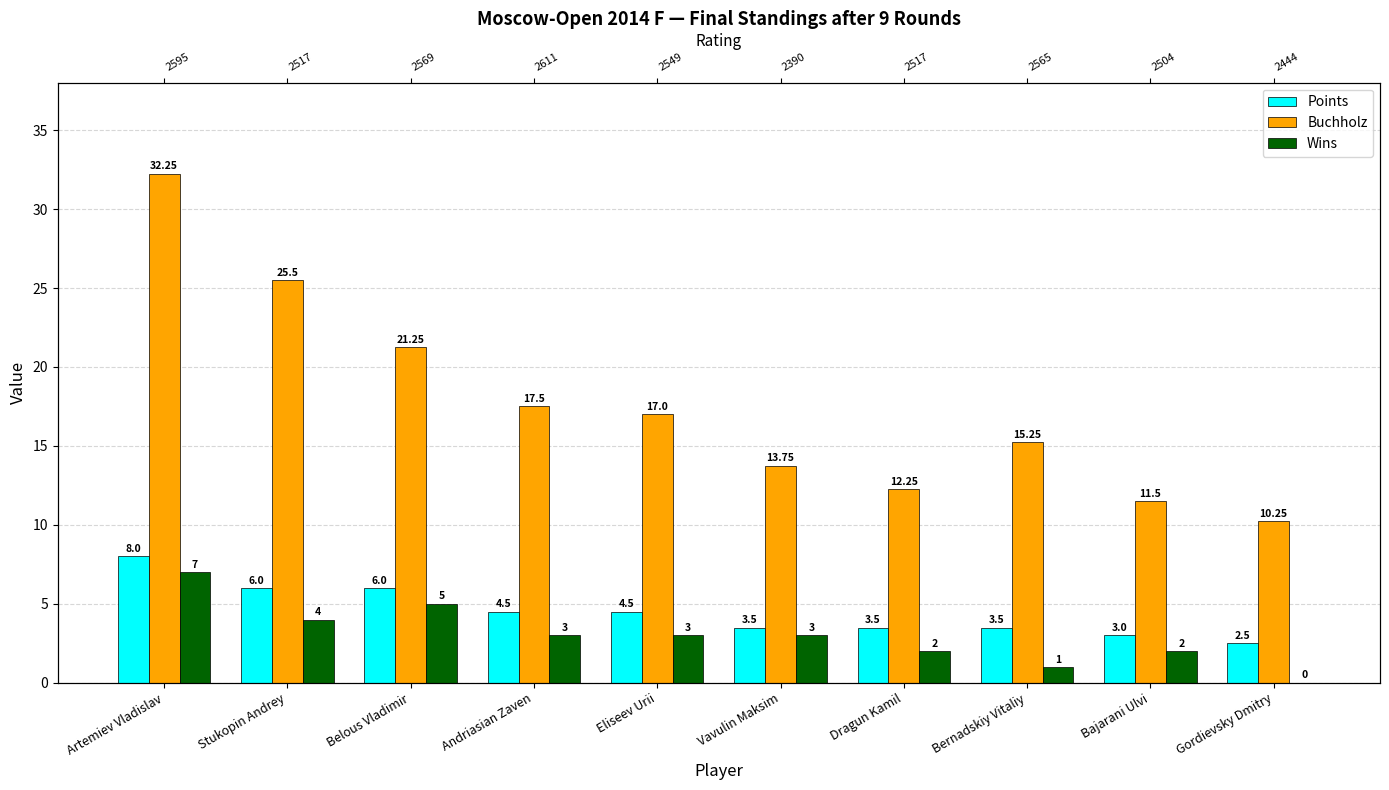

Reading left to right, extract all data points from this chart.

Points: 8.0	6.0	6.0	4.5	4.5	3.5	3.5	3.5	3.0	2.5
Buchholz: 32.2	25.5	21.2	17.5	17.0	13.8	12.2	15.2	11.5	10.2
Wins: 7.0	4.0	5.0	3.0	3.0	3.0	2.0	1.0	2.0	0.0